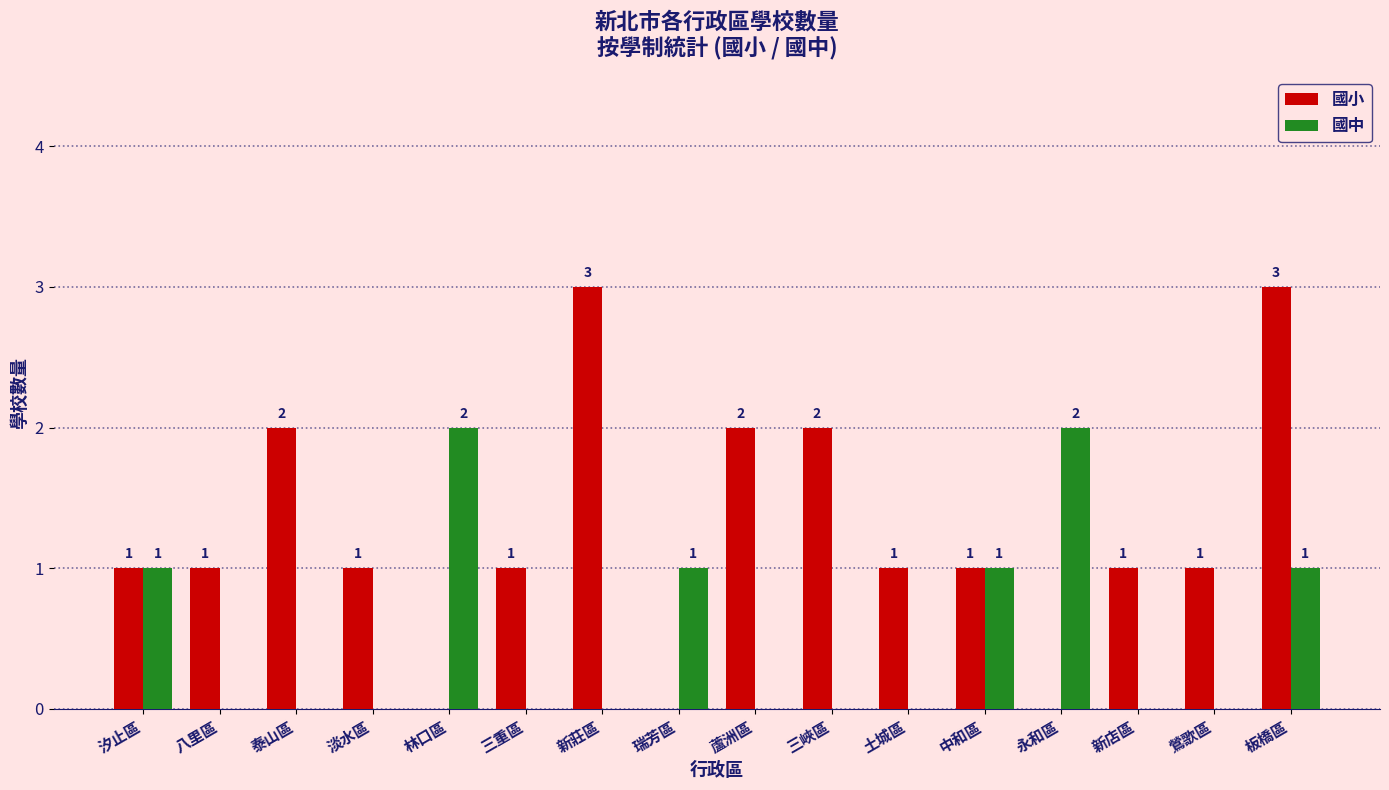

How many categories are shown in the chart?

16